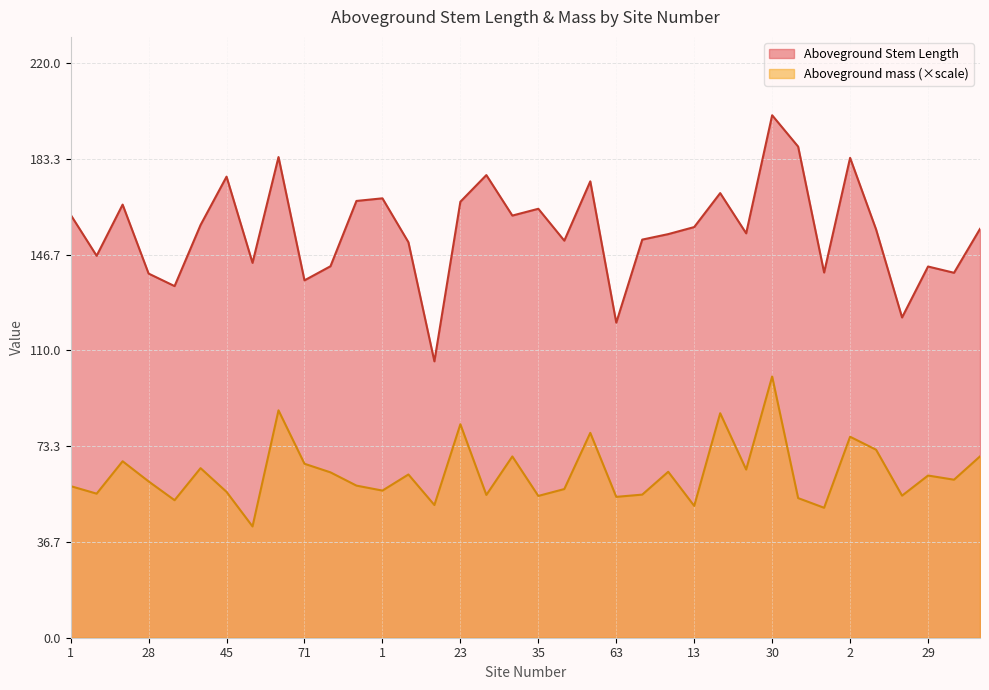

True or false: Aboveground mass and Aboveground Stem Length intersect in this chart.

False